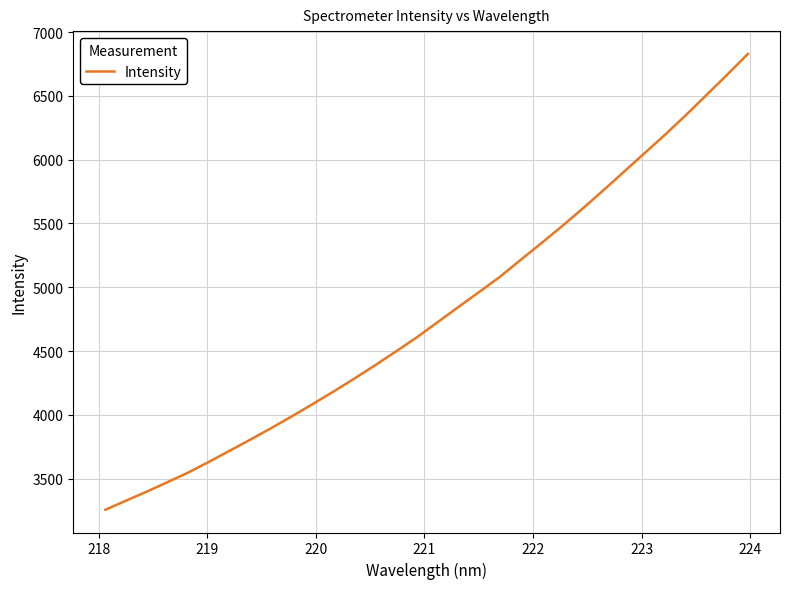

What is the difference between the maximum and minimum values?

3574.3